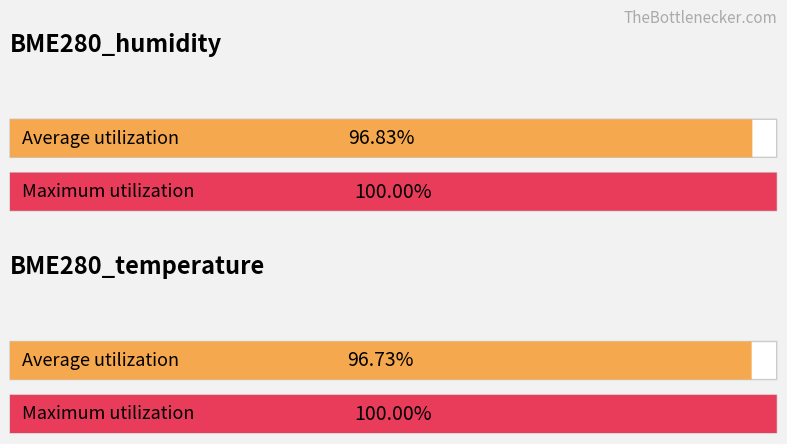

How many bars are there in each group?

2